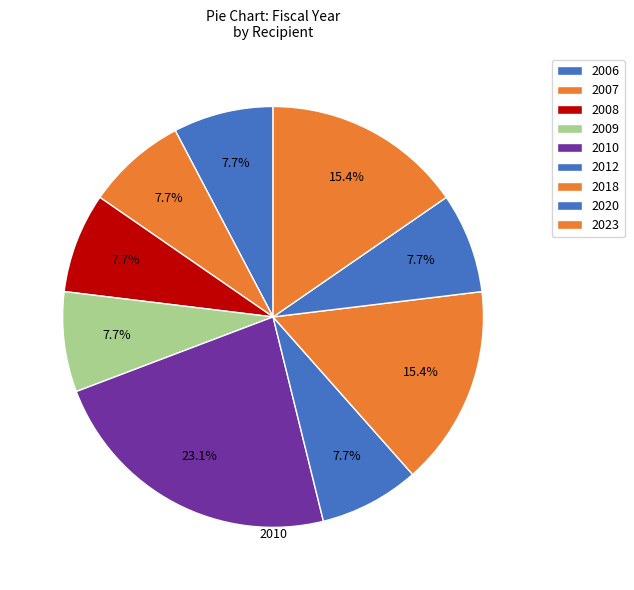

How many segments does this pie chart have?

9